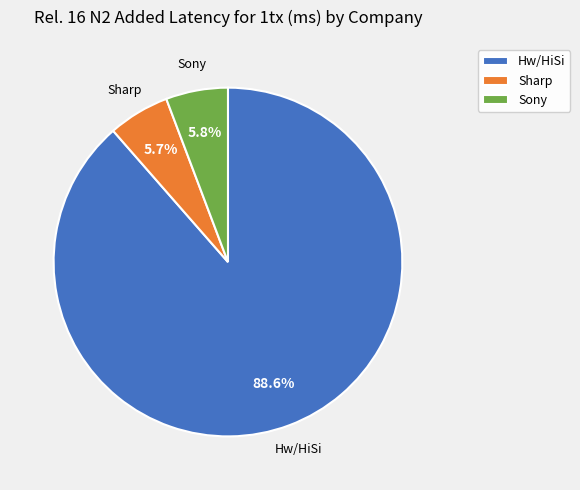

What percentage is the Hw/HiSi slice, to the nearest percent?

89%